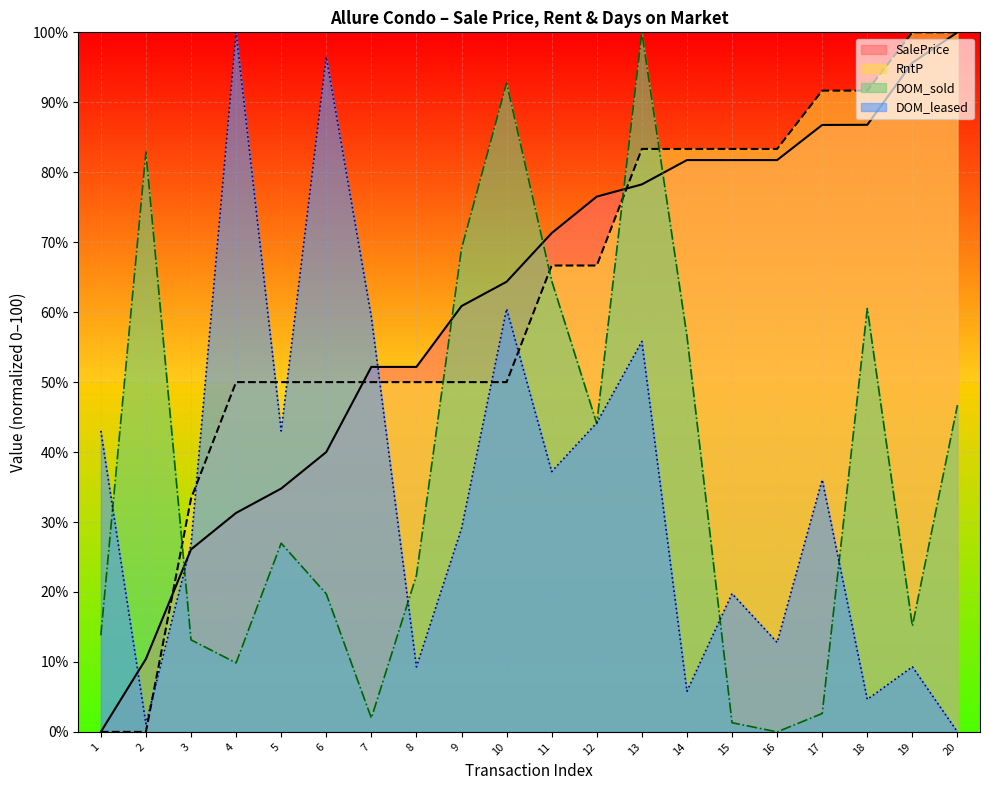

Between 7 and 17, which series saw the biggest shift?

RntP